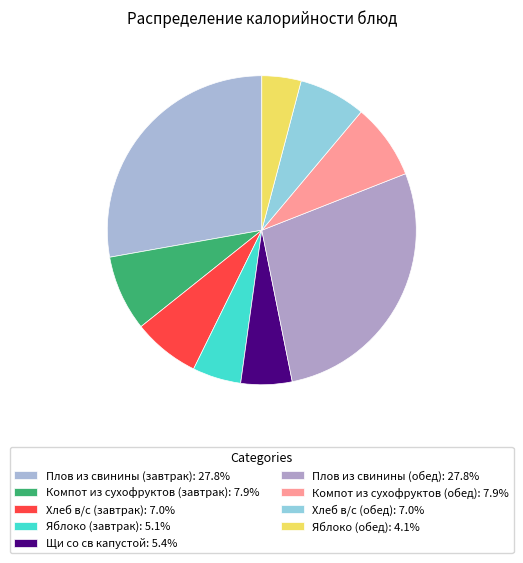

How many slices are in this pie chart?

9